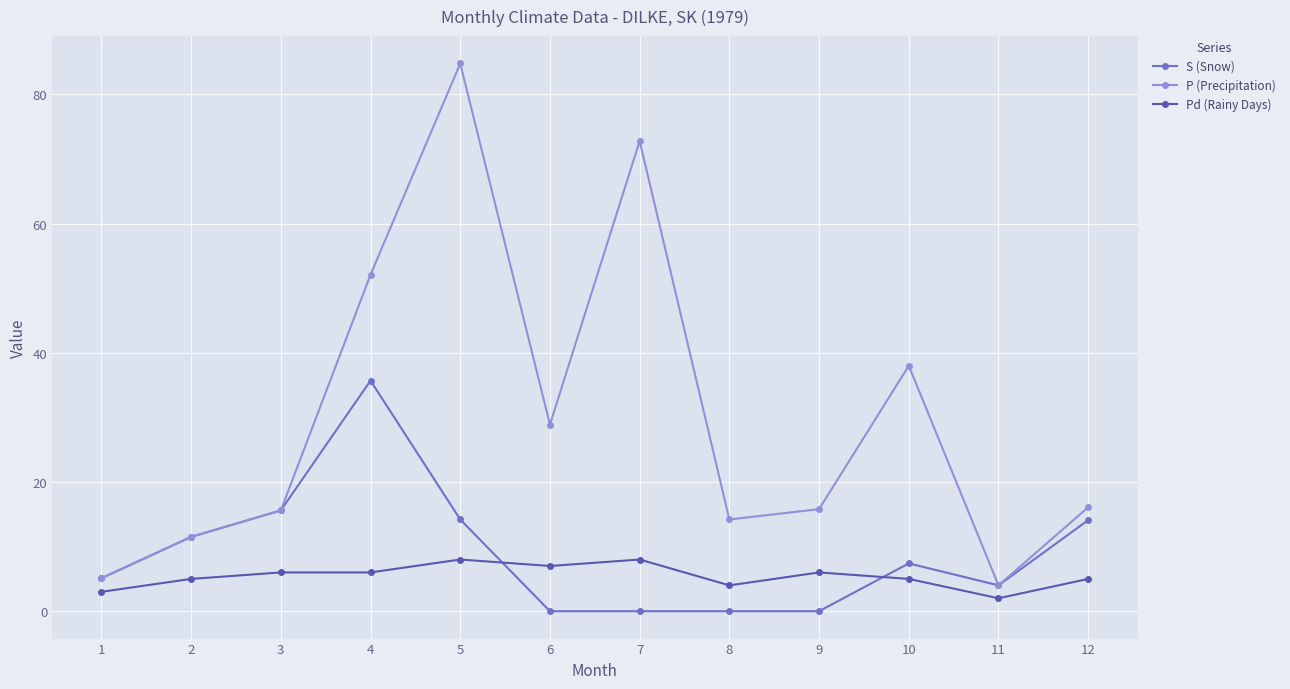

List the series in order of their peak value, highest first.

P (Precipitation), S (Snow), Pd (Rainy Days)